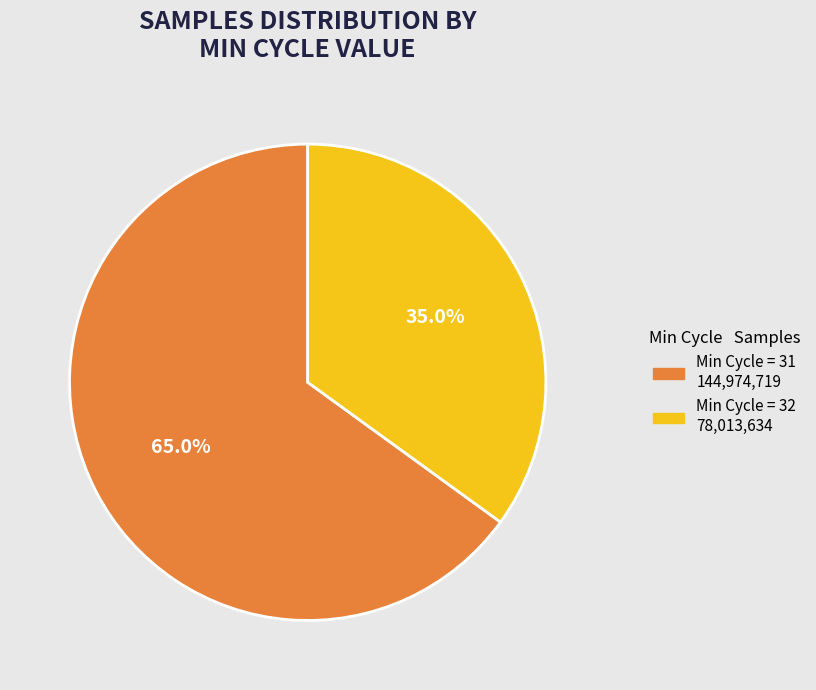

Is there a majority slice in this chart?

Yes